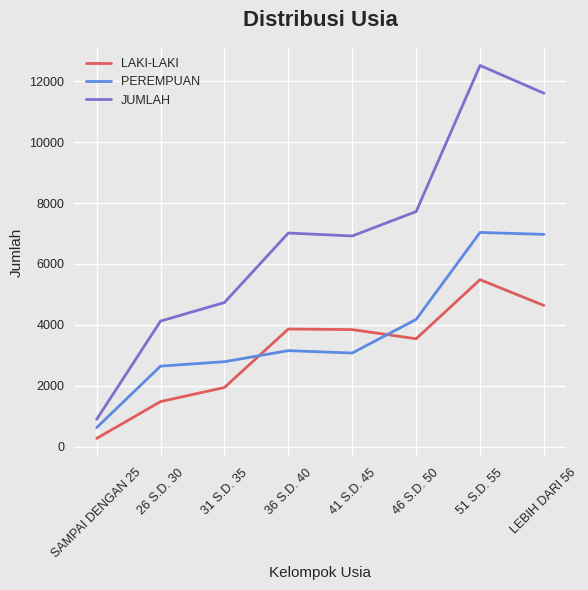

Rank the series by their average value, from highest to lowest.

JUMLAH, PEREMPUAN, LAKI-LAKI